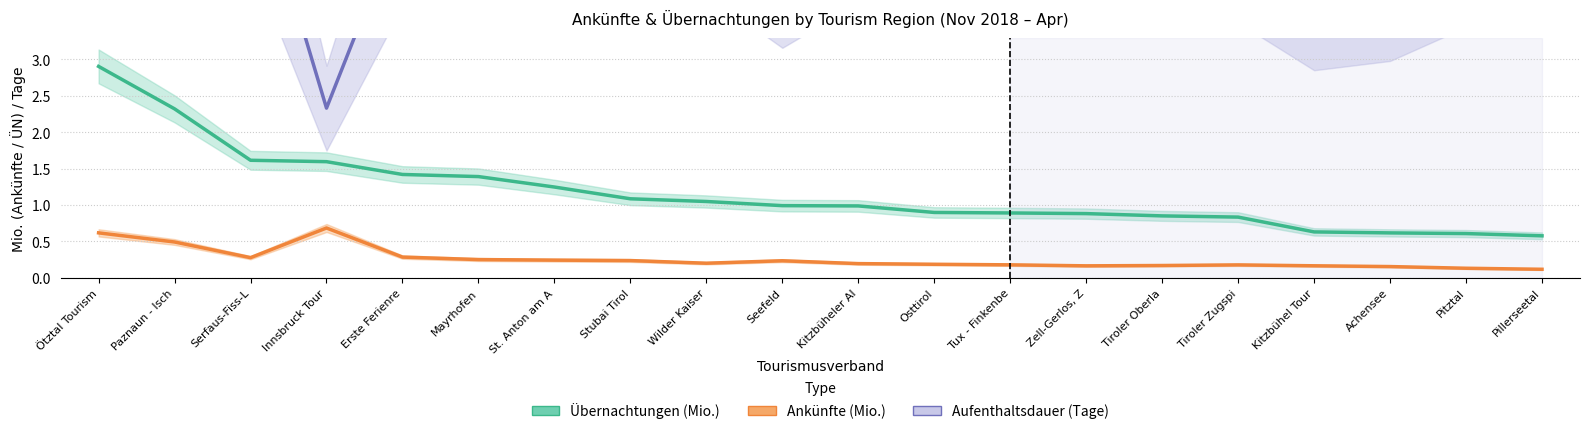

Reading left to right, what are all the values shown in this chart?

Übernachtungen (Mio.): 2.9	2.3	1.6	1.6	1.4	1.4	1.2	1.1	1.0	1.0	1.0	0.9	0.9	0.9	0.9	0.8	0.6	0.6	0.6	0.6
Ankünfte (Mio.): 0.6	0.5	0.3	0.7	0.3	0.3	0.2	0.2	0.2	0.2	0.2	0.2	0.2	0.2	0.2	0.2	0.2	0.2	0.1	0.1
Aufenthaltsdauer (Tage): 4.7	4.7	5.8	2.3	5.0	5.5	5.1	4.6	5.2	4.2	5.0	4.8	5.0	5.3	5.0	4.7	3.8	4.0	4.6	4.9